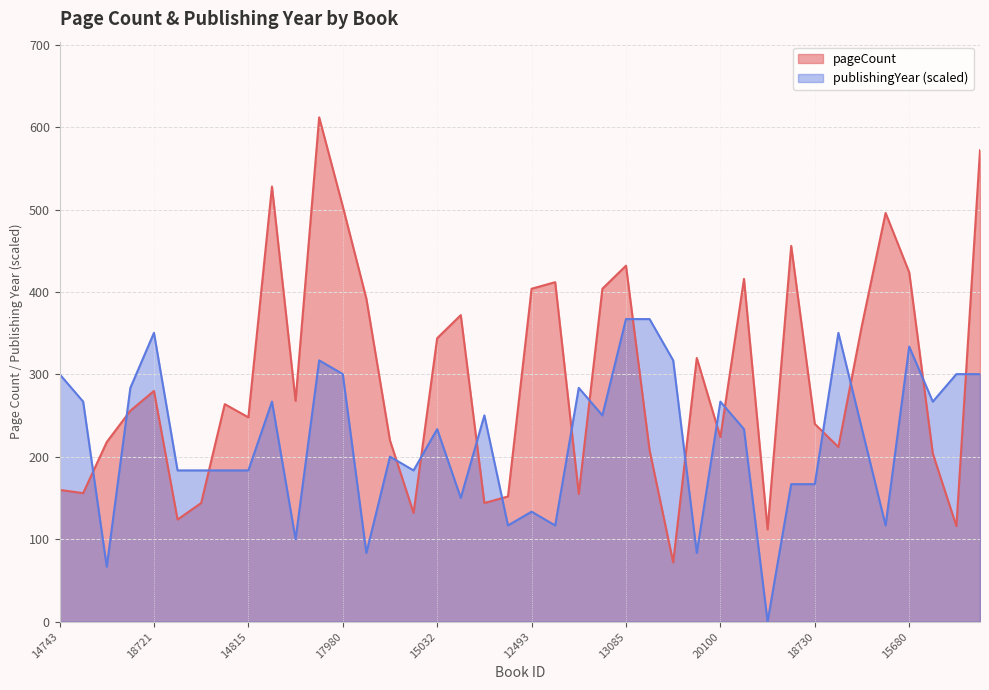

Read the publishingYear value at 18564.

350.5